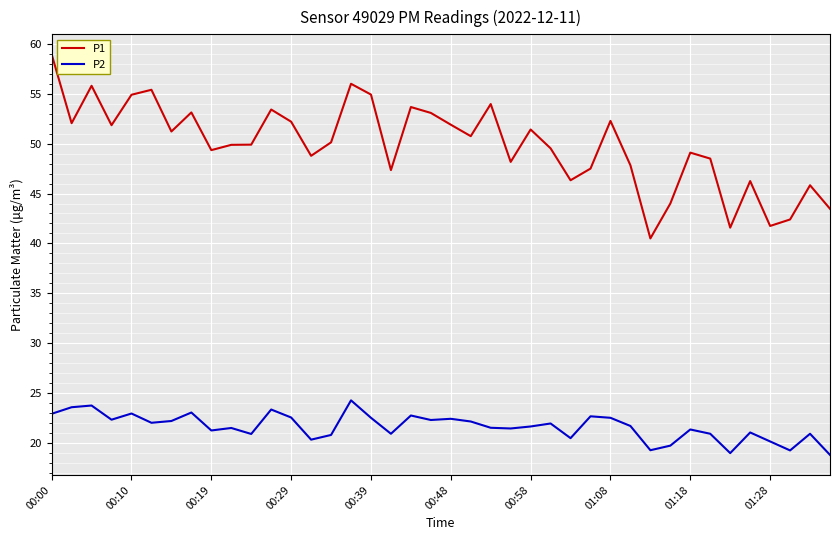

True or false: P2 and P1 cross at least once.

False